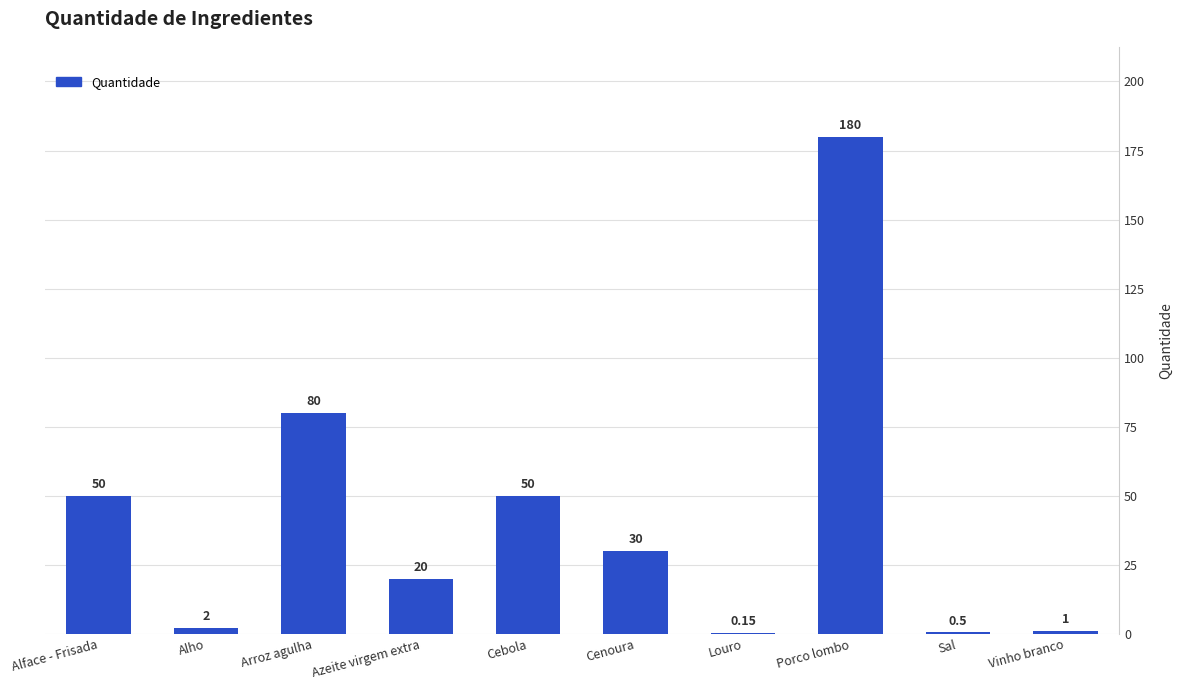

What is the ratio of the value at Arroz agulha to the value at Azeite virgem extra?

4.0